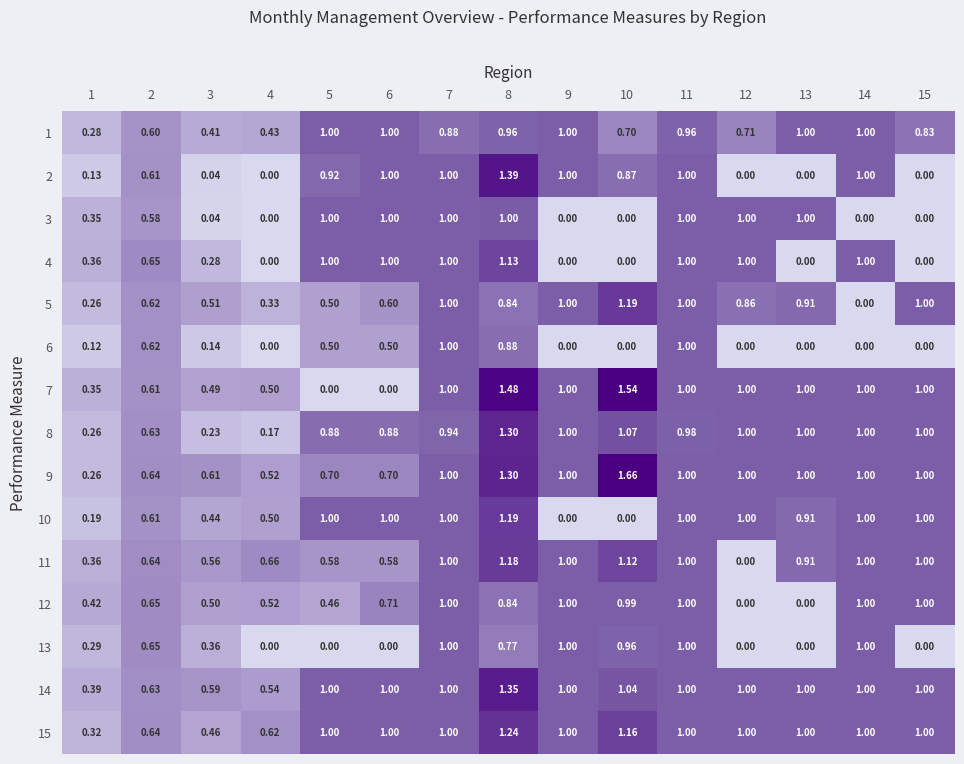

Reading left to right, extract all data points from this chart.

1: 1=0.3	2=0.6	3=0.4	4=0.4	5=1.0	6=1.0	7=0.9	8=1.0	9=1.0	10=0.7	11=1.0	12=0.7	13=1.0	14=1.0	15=0.8
2: 1=0.1	2=0.6	3=0.0	4=0.0	5=0.9	6=1.0	7=1.0	8=1.4	9=1.0	10=0.9	11=1.0	12=0.0	13=0.0	14=1.0	15=0.0
3: 1=0.3	2=0.6	3=0.0	4=0.0	5=1.0	6=1.0	7=1.0	8=1.0	9=0.0	10=0.0	11=1.0	12=1.0	13=1.0	14=0.0	15=0.0
4: 1=0.4	2=0.7	3=0.3	4=0.0	5=1.0	6=1.0	7=1.0	8=1.1	9=0.0	10=0.0	11=1.0	12=1.0	13=0.0	14=1.0	15=0.0
5: 1=0.3	2=0.6	3=0.5	4=0.3	5=0.5	6=0.6	7=1.0	8=0.8	9=1.0	10=1.2	11=1.0	12=0.9	13=0.9	14=0.0	15=1.0
6: 1=0.1	2=0.6	3=0.1	4=0.0	5=0.5	6=0.5	7=1.0	8=0.9	9=0.0	10=0.0	11=1.0	12=0.0	13=0.0	14=0.0	15=0.0
7: 1=0.3	2=0.6	3=0.5	4=0.5	5=0.0	6=0.0	7=1.0	8=1.5	9=1.0	10=1.5	11=1.0	12=1.0	13=1.0	14=1.0	15=1.0
8: 1=0.3	2=0.6	3=0.2	4=0.2	5=0.9	6=0.9	7=0.9	8=1.3	9=1.0	10=1.1	11=1.0	12=1.0	13=1.0	14=1.0	15=1.0
9: 1=0.3	2=0.6	3=0.6	4=0.5	5=0.7	6=0.7	7=1.0	8=1.3	9=1.0	10=1.7	11=1.0	12=1.0	13=1.0	14=1.0	15=1.0
10: 1=0.2	2=0.6	3=0.4	4=0.5	5=1.0	6=1.0	7=1.0	8=1.2	9=0.0	10=0.0	11=1.0	12=1.0	13=0.9	14=1.0	15=1.0
11: 1=0.4	2=0.6	3=0.6	4=0.7	5=0.6	6=0.6	7=1.0	8=1.2	9=1.0	10=1.1	11=1.0	12=0.0	13=0.9	14=1.0	15=1.0
12: 1=0.4	2=0.7	3=0.5	4=0.5	5=0.5	6=0.7	7=1.0	8=0.8	9=1.0	10=1.0	11=1.0	12=0.0	13=0.0	14=1.0	15=1.0
13: 1=0.3	2=0.7	3=0.4	4=0.0	5=0.0	6=0.0	7=1.0	8=0.8	9=1.0	10=1.0	11=1.0	12=0.0	13=0.0	14=1.0	15=0.0
14: 1=0.4	2=0.6	3=0.6	4=0.5	5=1.0	6=1.0	7=1.0	8=1.4	9=1.0	10=1.0	11=1.0	12=1.0	13=1.0	14=1.0	15=1.0
15: 1=0.3	2=0.6	3=0.5	4=0.6	5=1.0	6=1.0	7=1.0	8=1.2	9=1.0	10=1.2	11=1.0	12=1.0	13=1.0	14=1.0	15=1.0